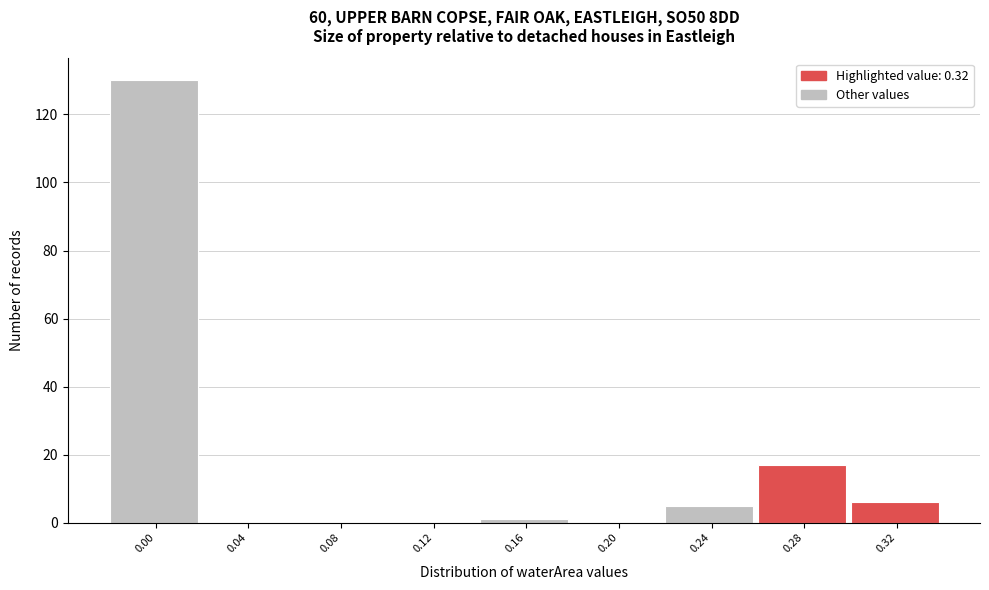

Reading left to right, list all the values displayed in this chart.

0.00=130	0.04=0	0.08=0	0.12=0	0.16=1	0.20=0	0.24=5	0.28=17	0.32=6